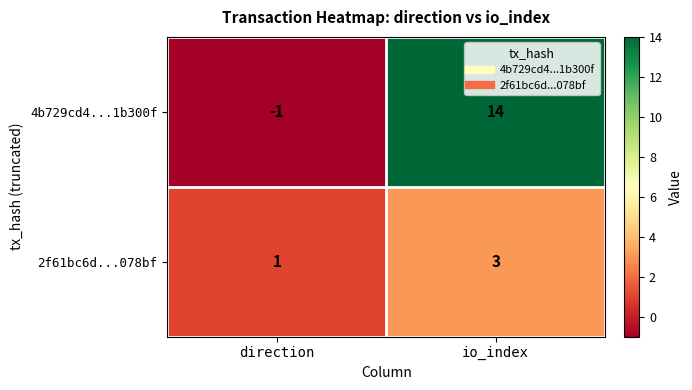

What is the sum of the 2f61bc6d...078bf values at io_index and direction?

4